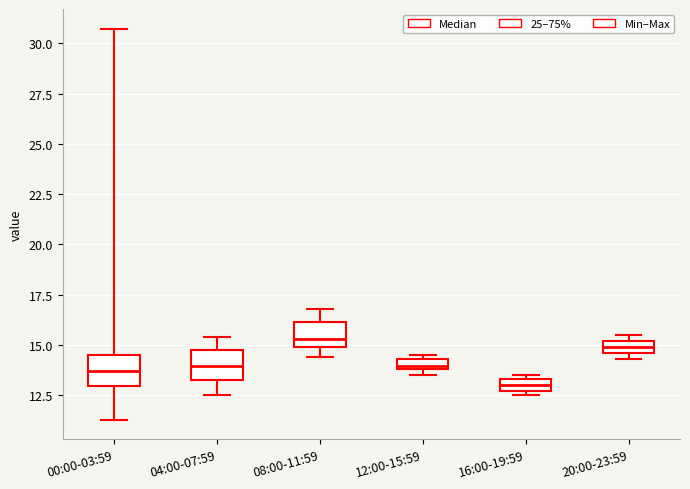

Where is the lower edge of the box for 04:00-07:59 on the y-axis? The values are not printed on the chart, so give them approximately, as read against the axis.

13.5